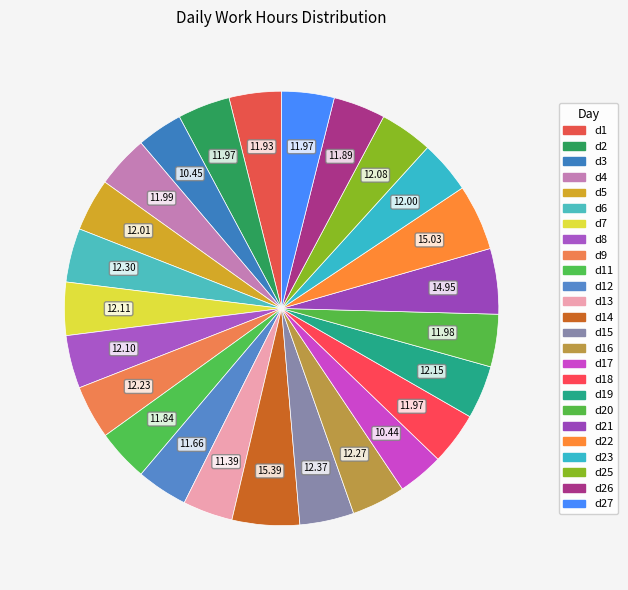

To the nearest percent, what is the average slice percentage?

4%